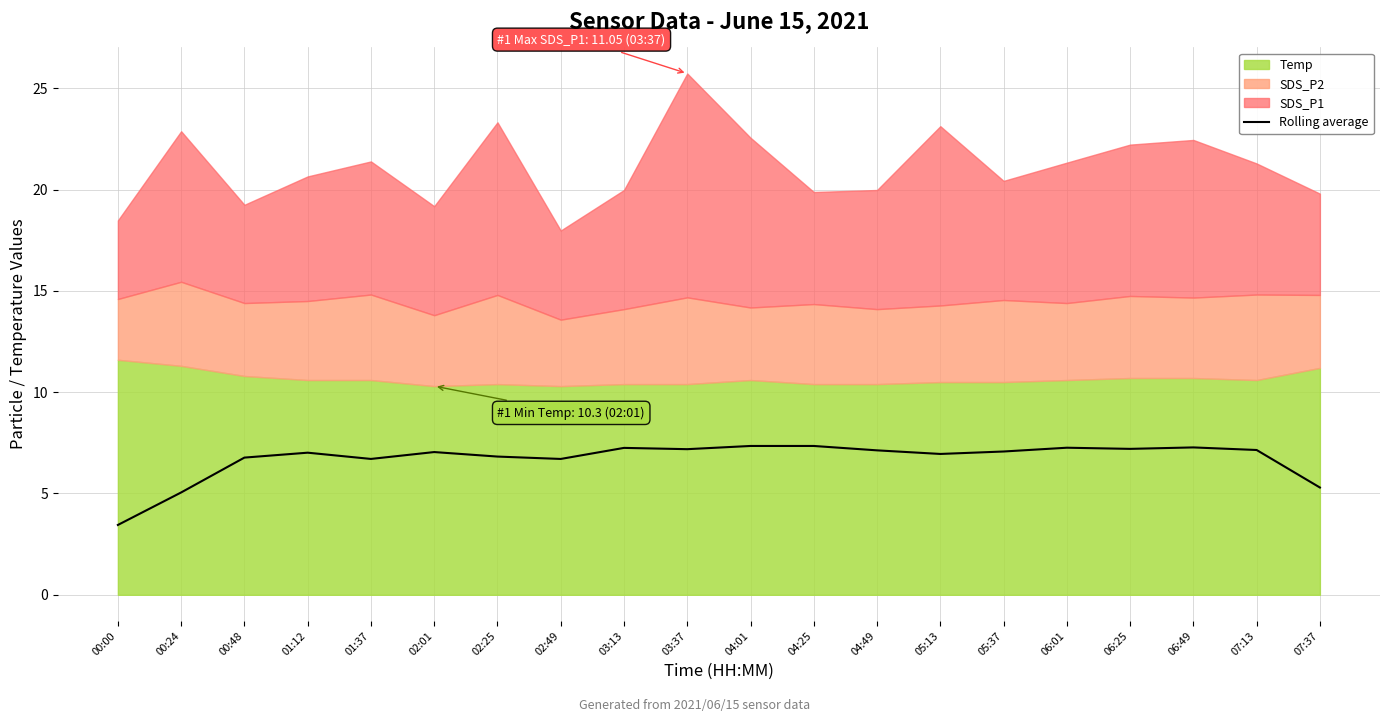

The Rolling average series shows 7.3 at 06:01. True or false?

True